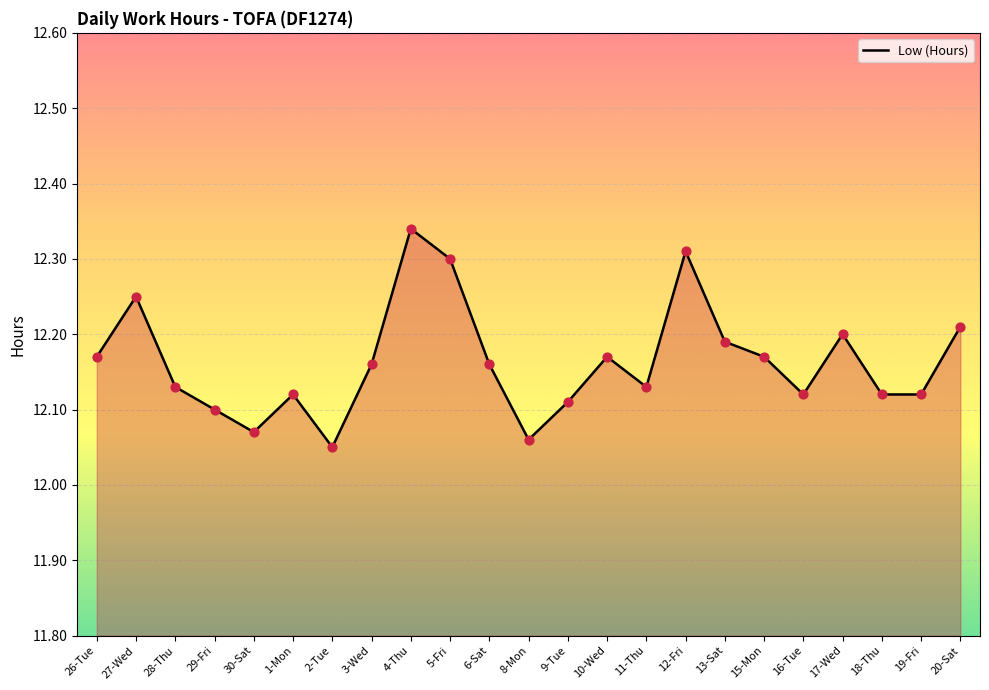

Which series contains the lowest Y value?

Low (Hours) line